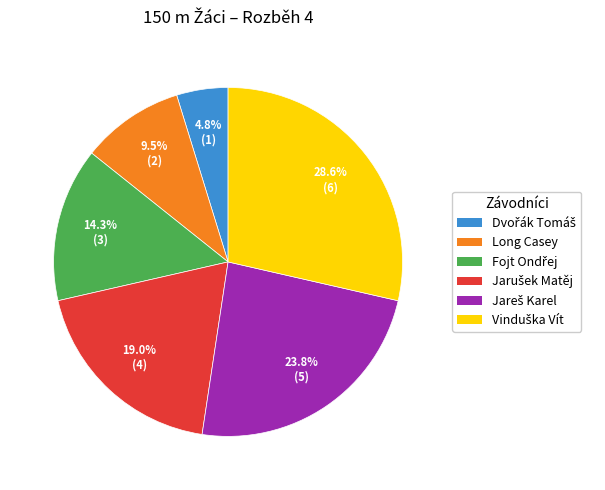

Is there a majority slice in this chart?

No